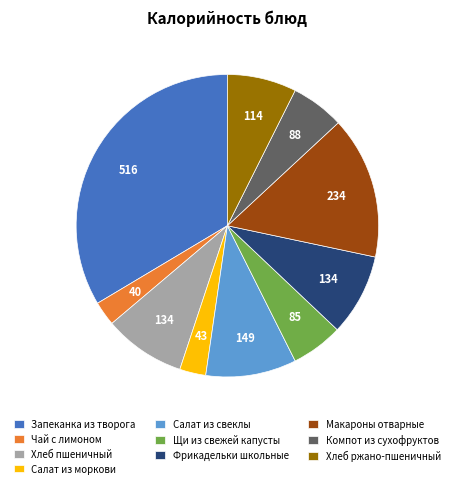

What is the ratio of the value at Хлеб ржано-пшеничный to the value at Запеканка из творога?

0.2